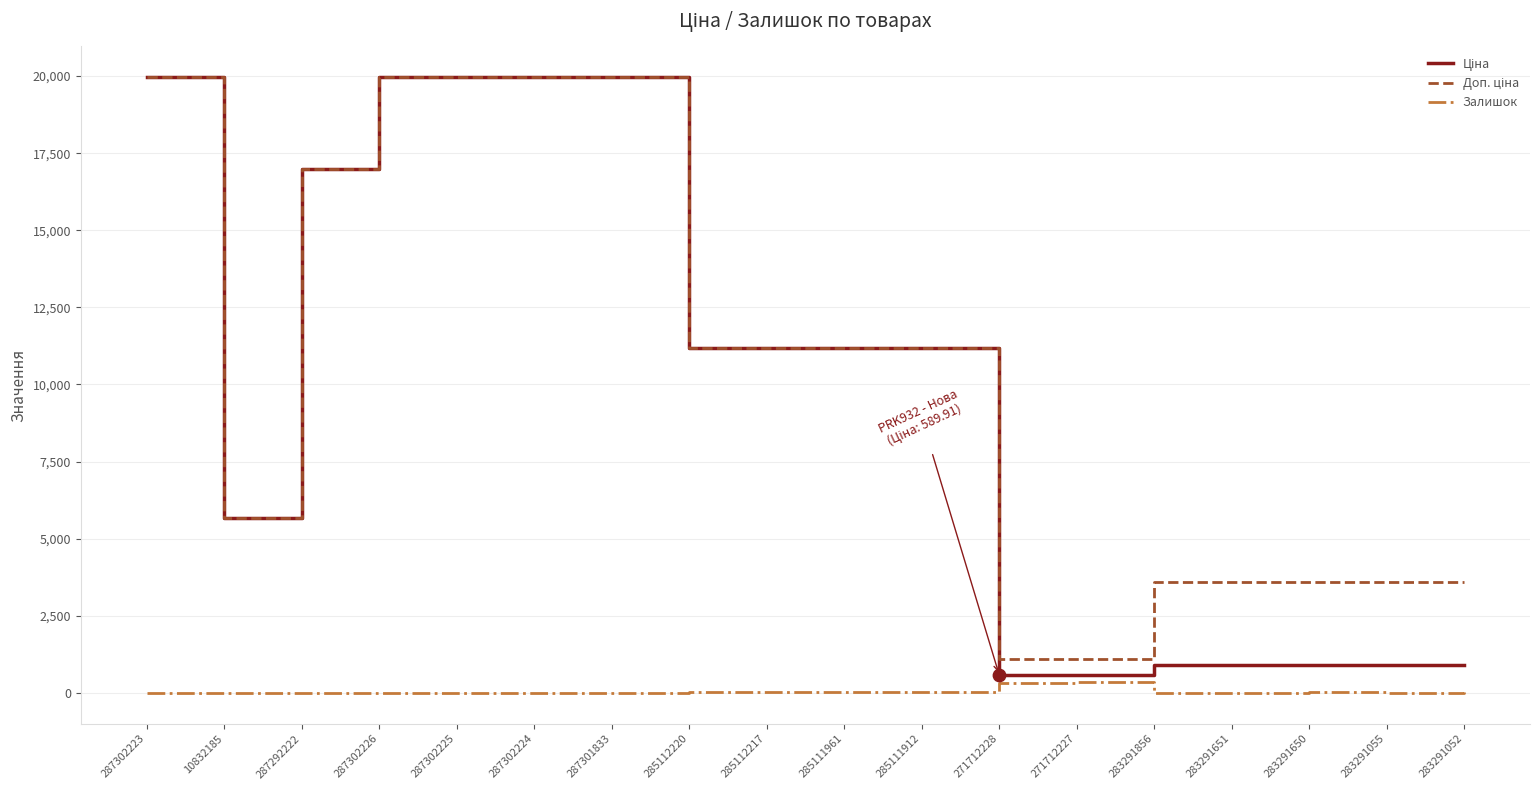

True or false: Залишок has a value of 7.0 at 283291856.

True